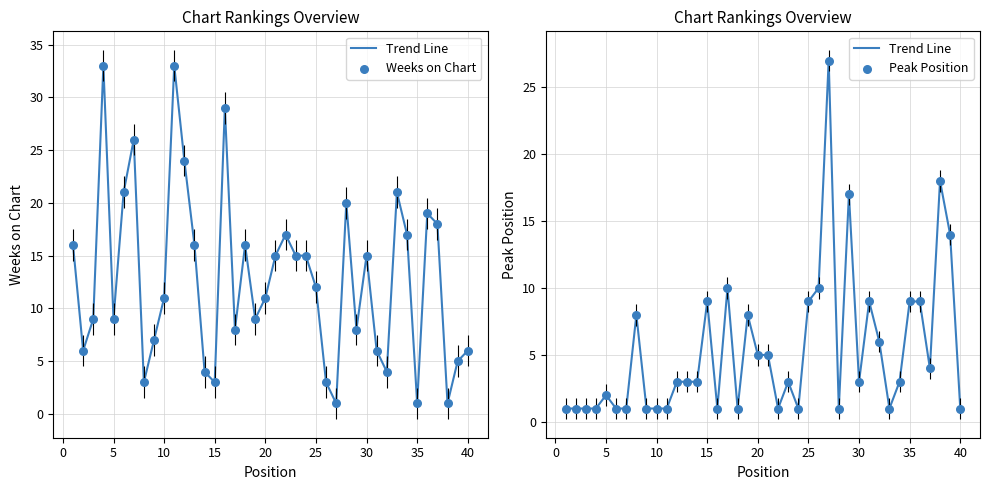

What are all the series names shown in the legend?

Trend Line, Weeks on Chart, Peak Position